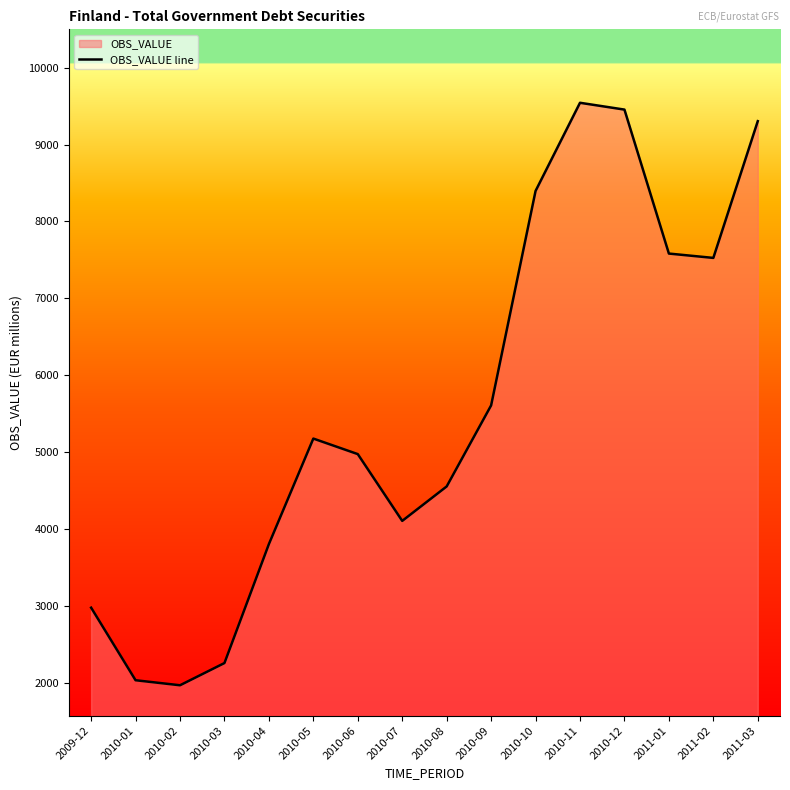

How many lines are shown in the chart?

1